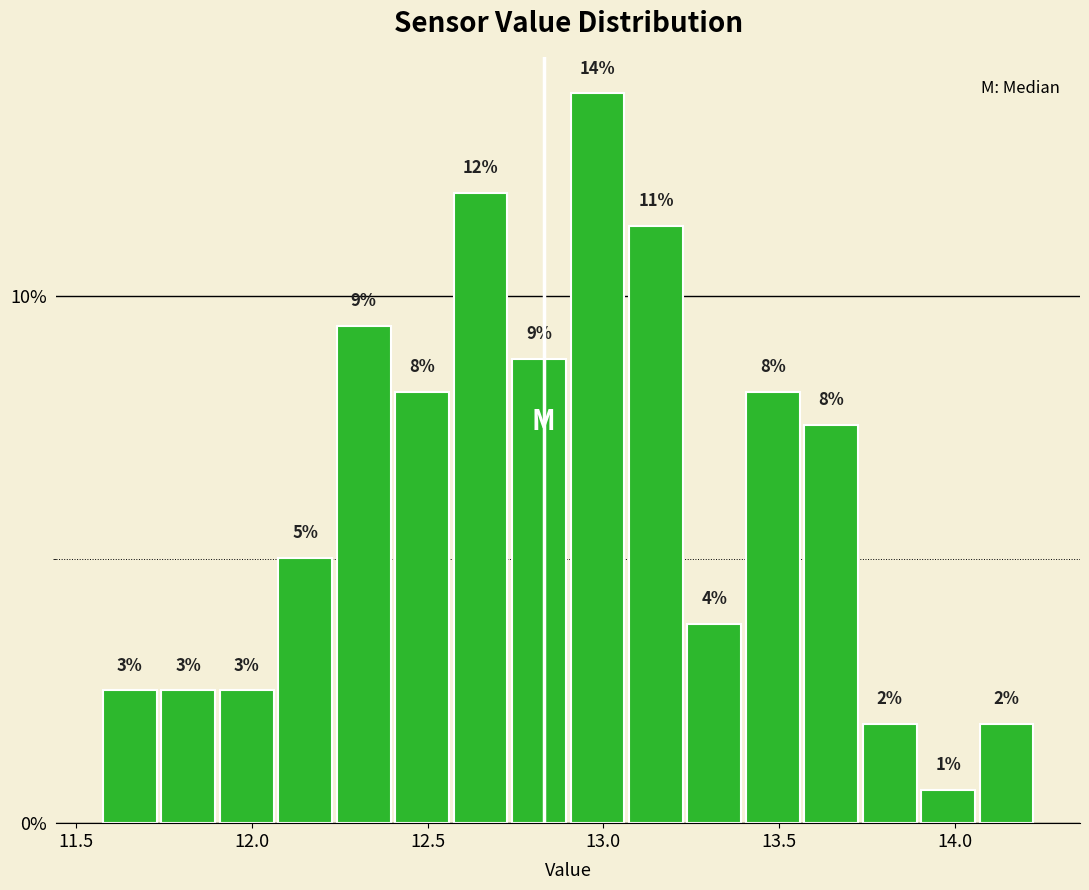

Read against the x-axis, roughly where is the centre of the tallest bar?

13.00